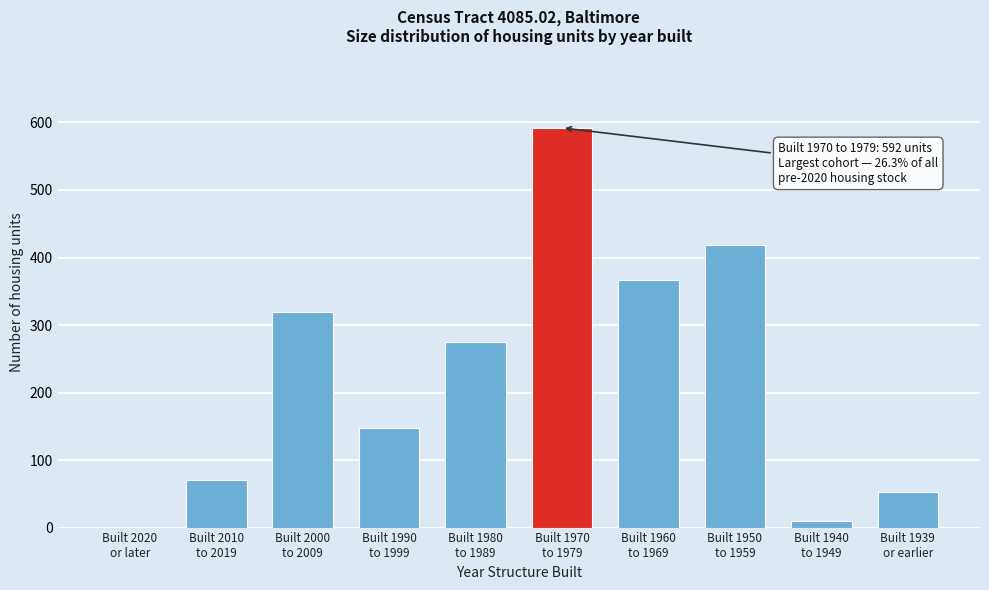

What is the sum of all values?

2251